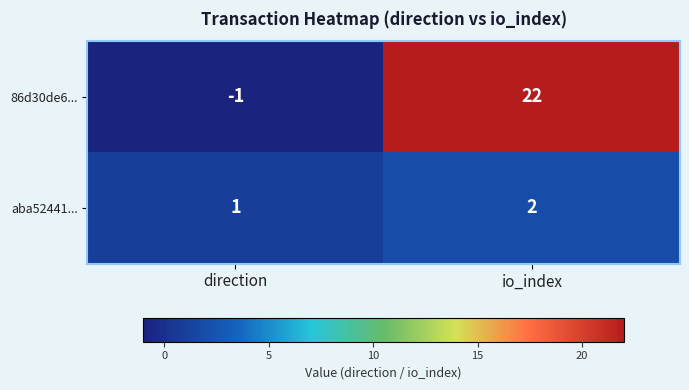

Rank the series by their maximum value, from highest to lowest.

86d30de6..., aba52441...